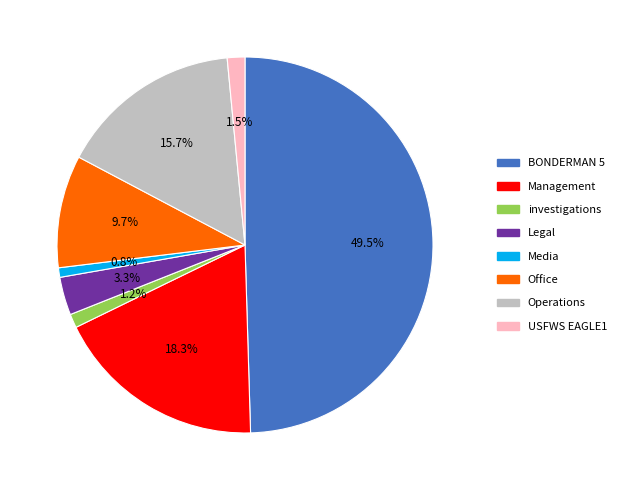

Which slice is the largest?

BONDERMAN 5